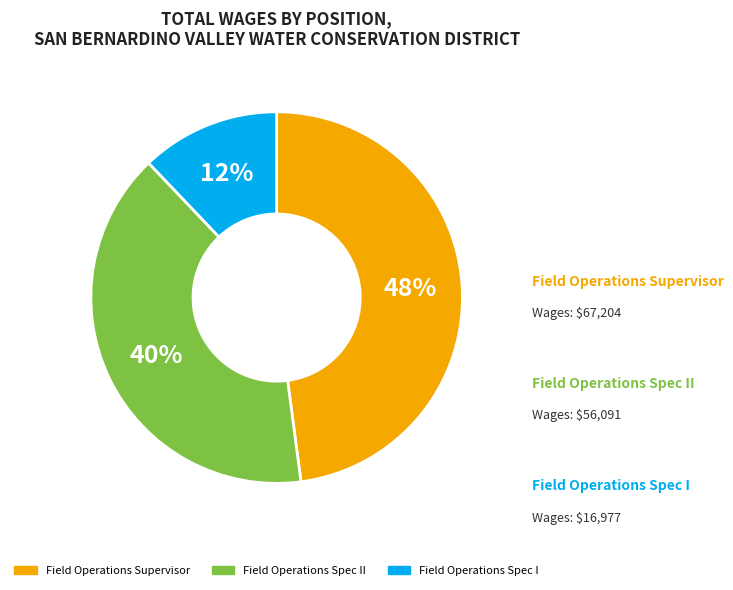

Is there a majority slice in this chart?

No